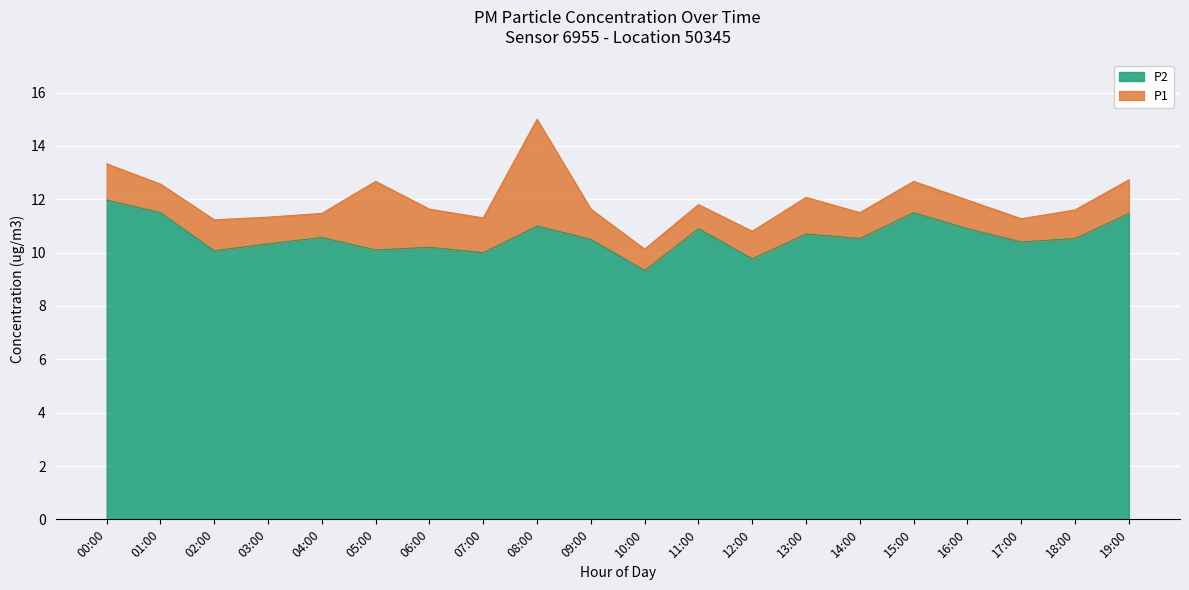

Is it true that P2 equals 18.9 at 18:00?

False